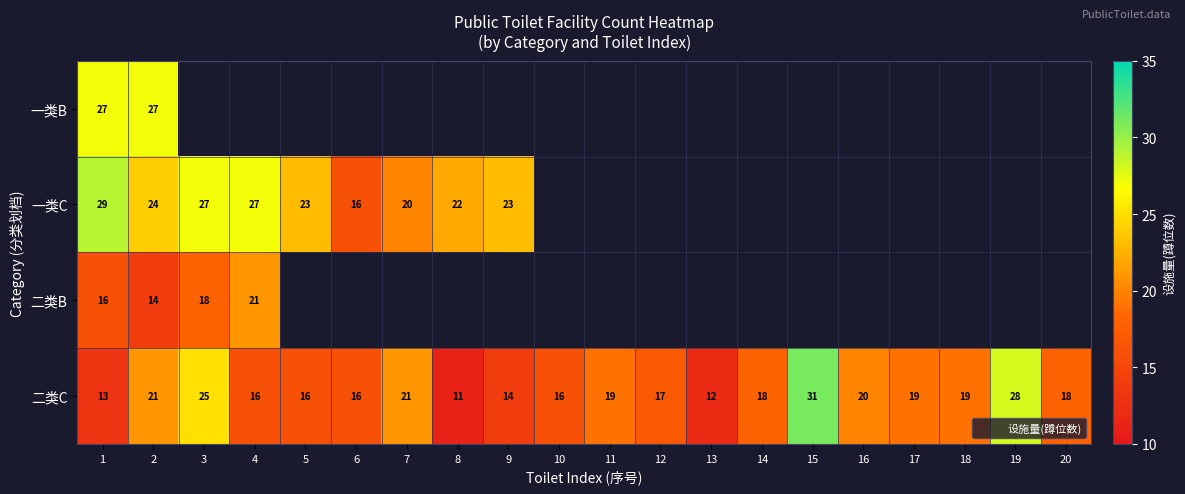

The value of 二类C at 13 is 3. True or false?

False